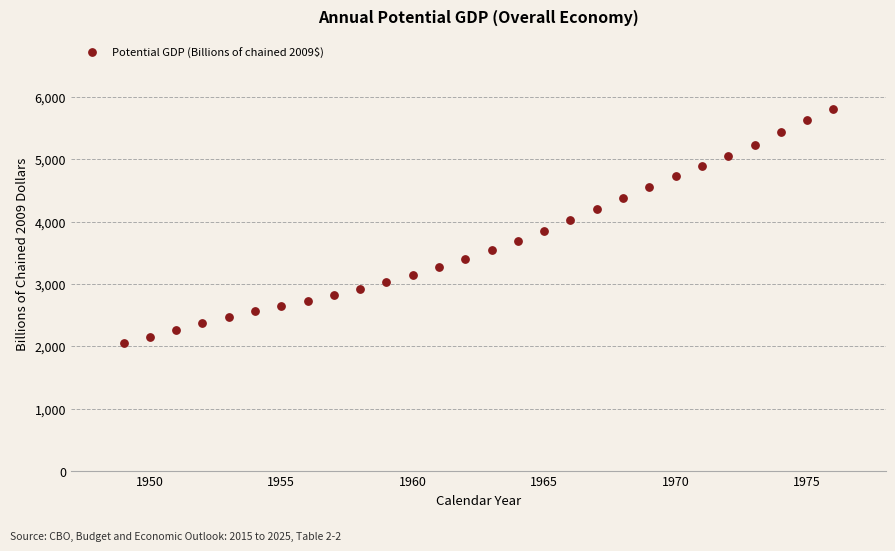

What is the range of X values (max minus min)?

27.0